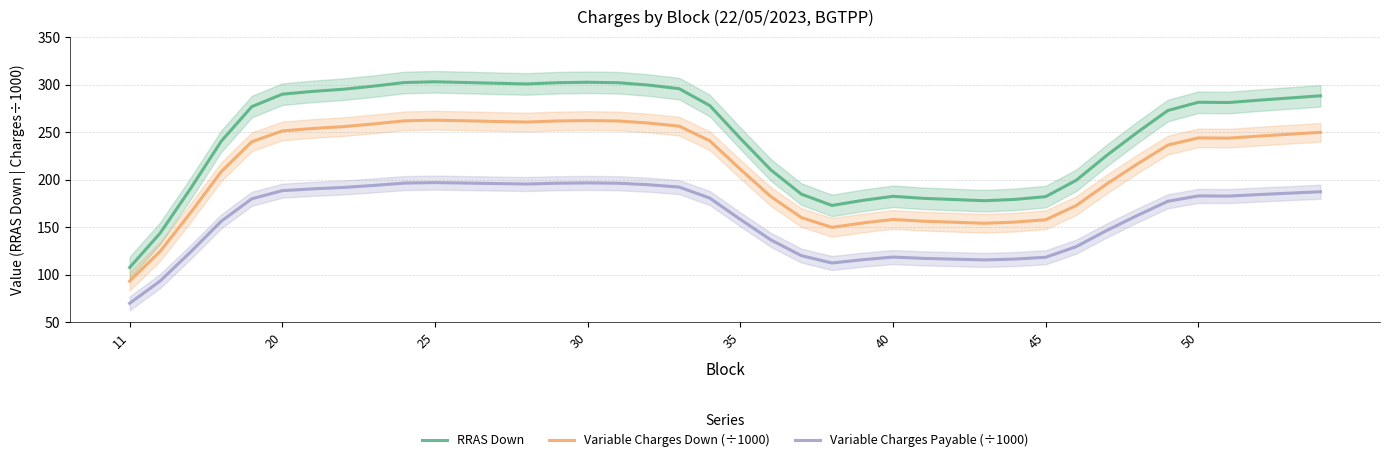

What is the minimum value for RRAS Down?

107.6